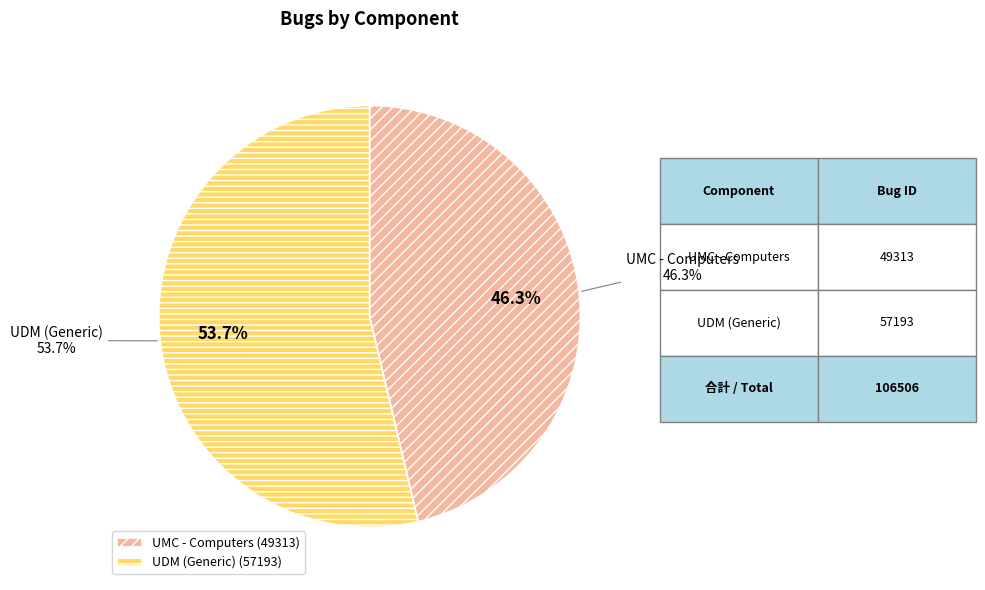

Combined, do UMC - Computers and UDM (Generic) account for over 50%?

Yes